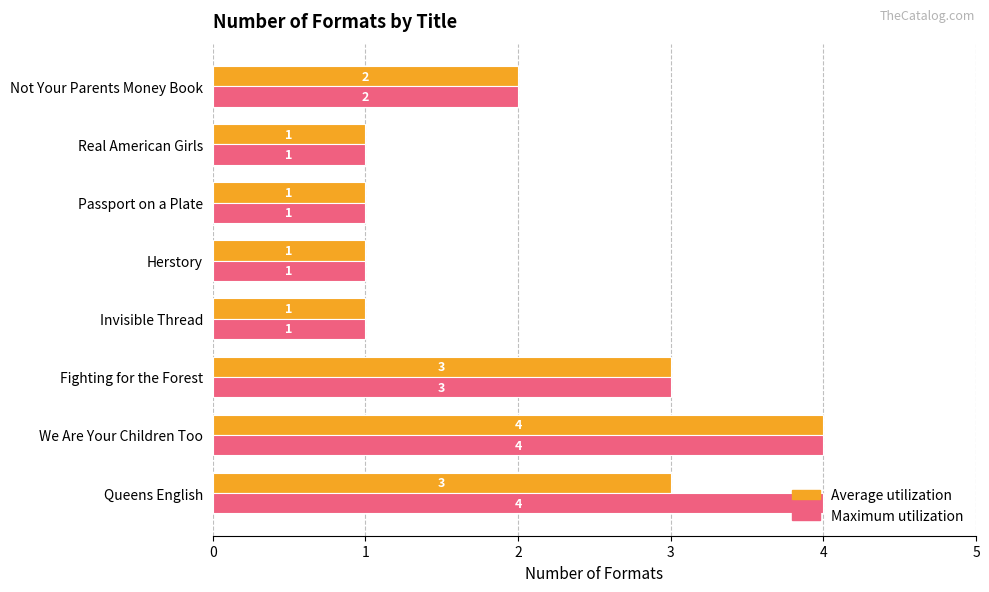

At which label is Maximum utilization closest to 2?

Not Your Parents Money Book